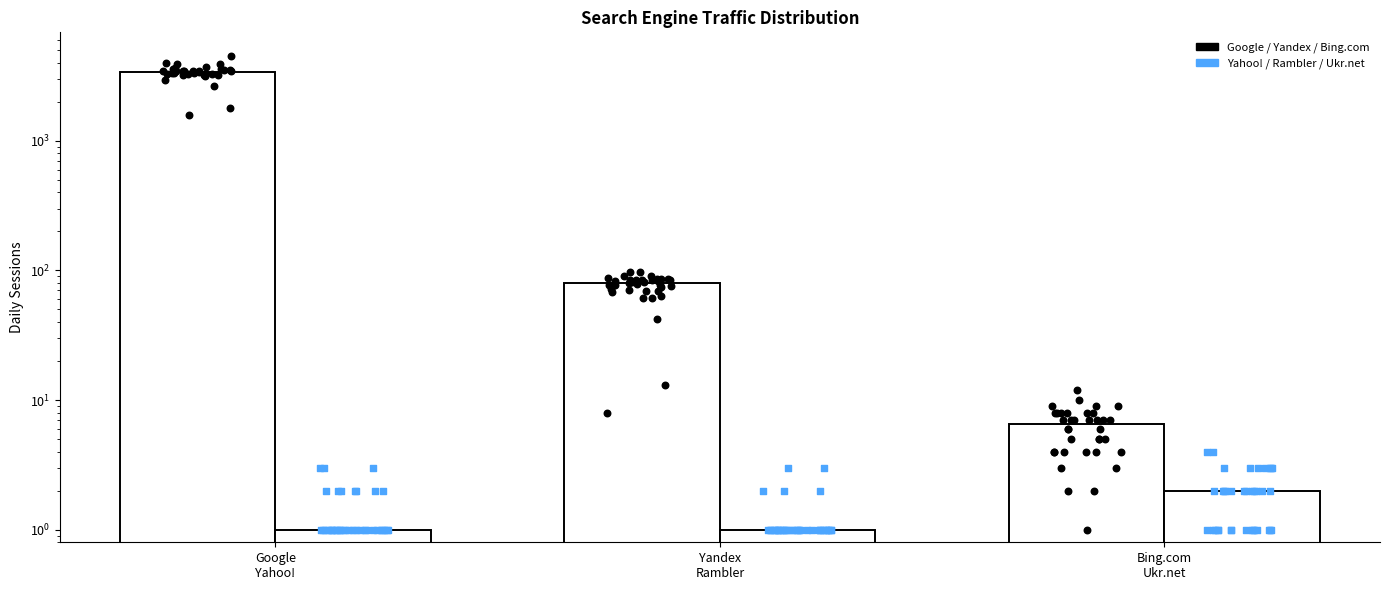

Which series contains the highest Y value?

Google